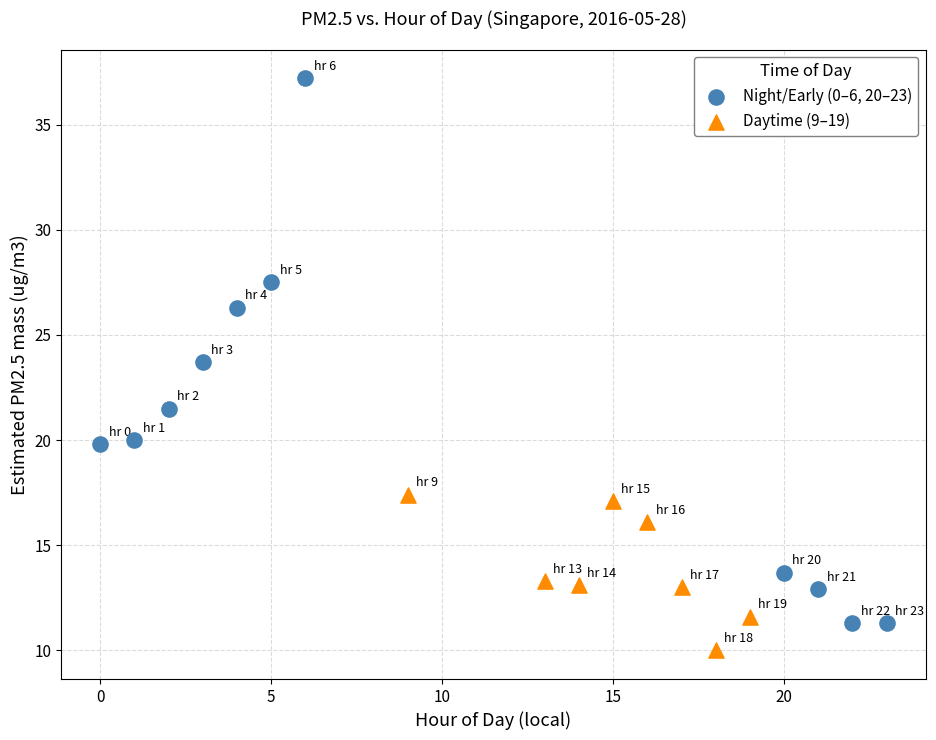

Which series contains the lowest Y value?

Daytime (9–19)